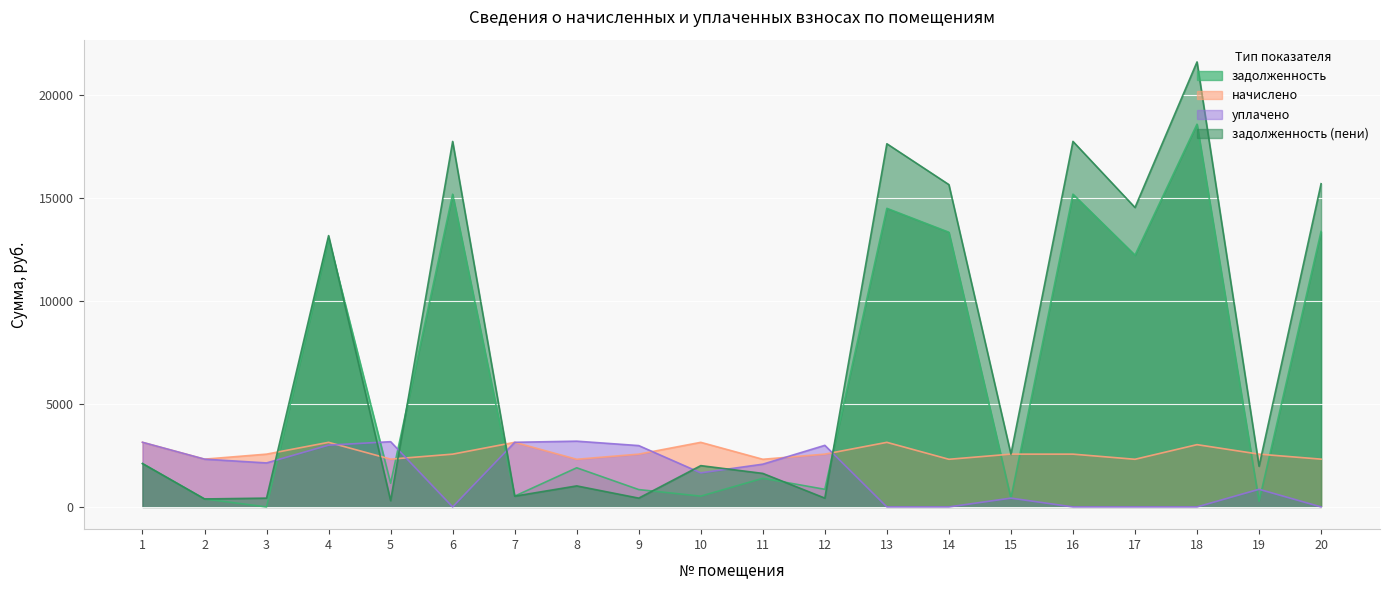

Reading right to left, list all the values displayed in this chart.

задолженность: 13374.2	270.2	18585.6	12226.5	15187.2	426.6	13337.8	14499.5	854.8	1389.9	522.7	842.1	1900.2	523.9	15185.2	1151.2	13038.8	0.1	386.4	2105.2
начислено: 2319.8	2562.8	3024.1	2313.4	2562.8	2562.8	2313.4	3136.3	2562.8	2313.4	3136.3	2562.8	2313.4	3136.3	2562.8	2319.8	3136.3	2562.8	2319.8	3136.3
уплачено: 0.0	857.0	0.0	0.0	0.0	427.0	0.0	0.0	2990.5	2075.4	1654.0	2978.2	3193.0	3138.0	0.0	3167.8	3000.0	2135.8	2319.6	3138.0
задолженность (пени): 15694.0	1976.0	21609.7	14539.9	17750.0	2562.4	15651.2	17635.8	427.1	1627.8	2005.0	426.8	1020.6	522.2	17748.0	303.3	13175.1	427.1	386.6	2103.6